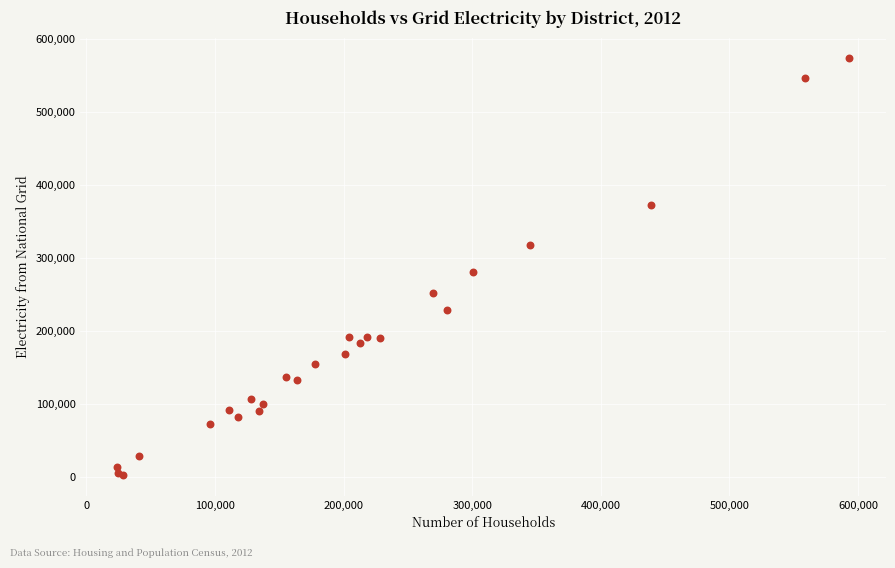

What Y value in the scatter plot is closest to 287987?

281075